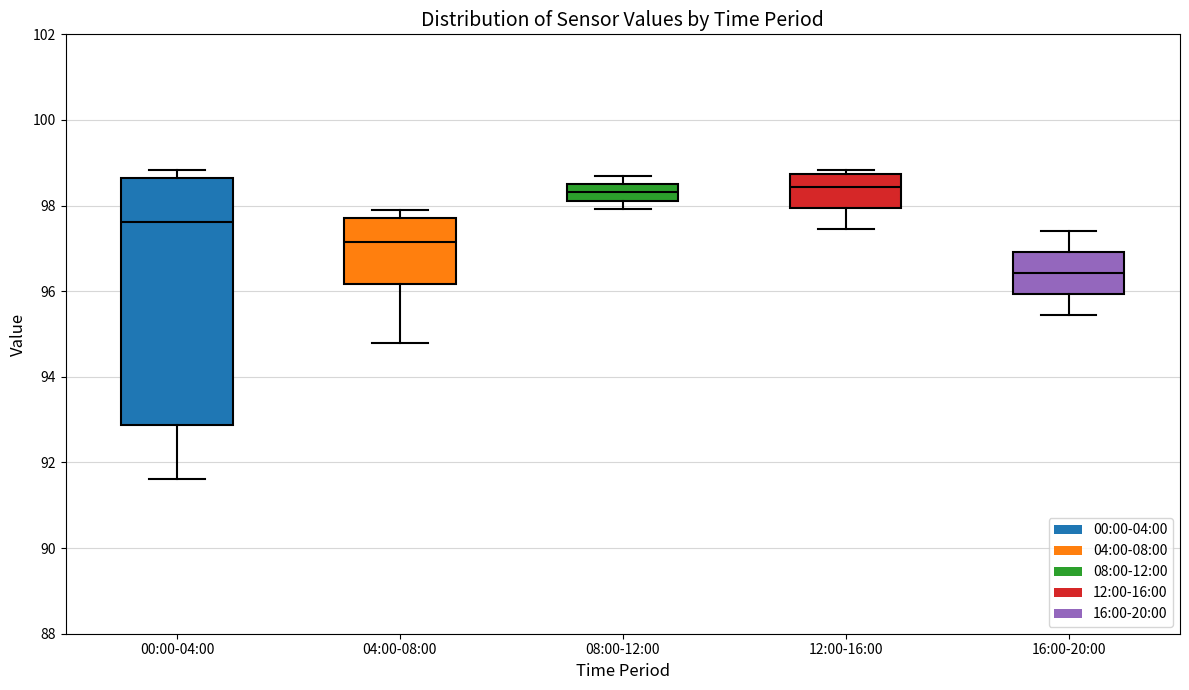

Which box has the lowest median line?

16:00-20:00